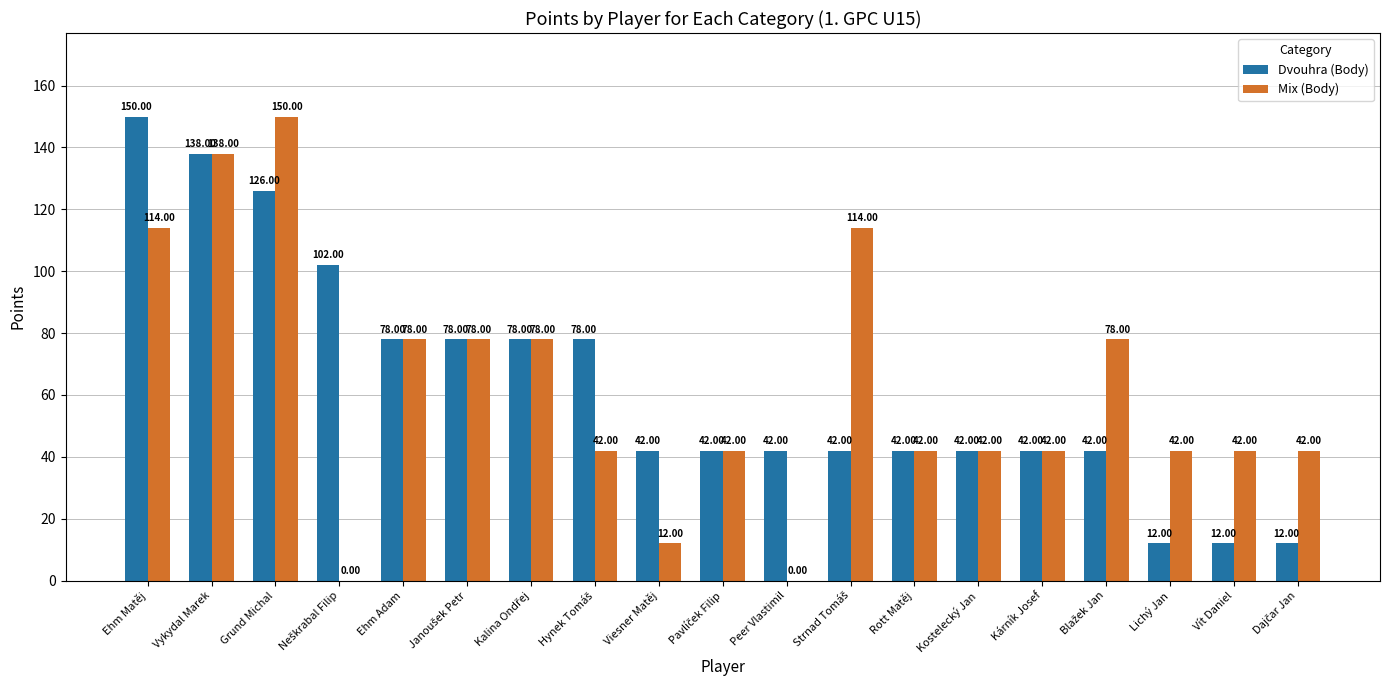

Is it true that Mix (Body) equals 42 at Lichý Jan?

True